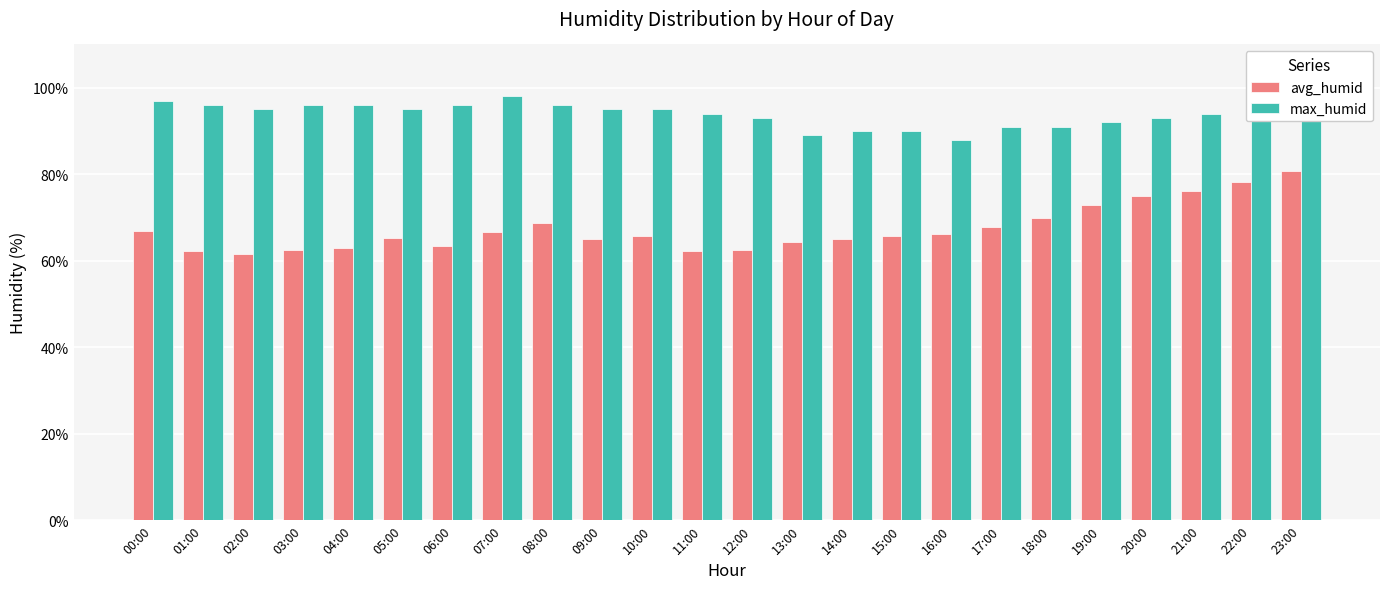

True or false: max_humid has a value of 159.5 at 07:00.

False